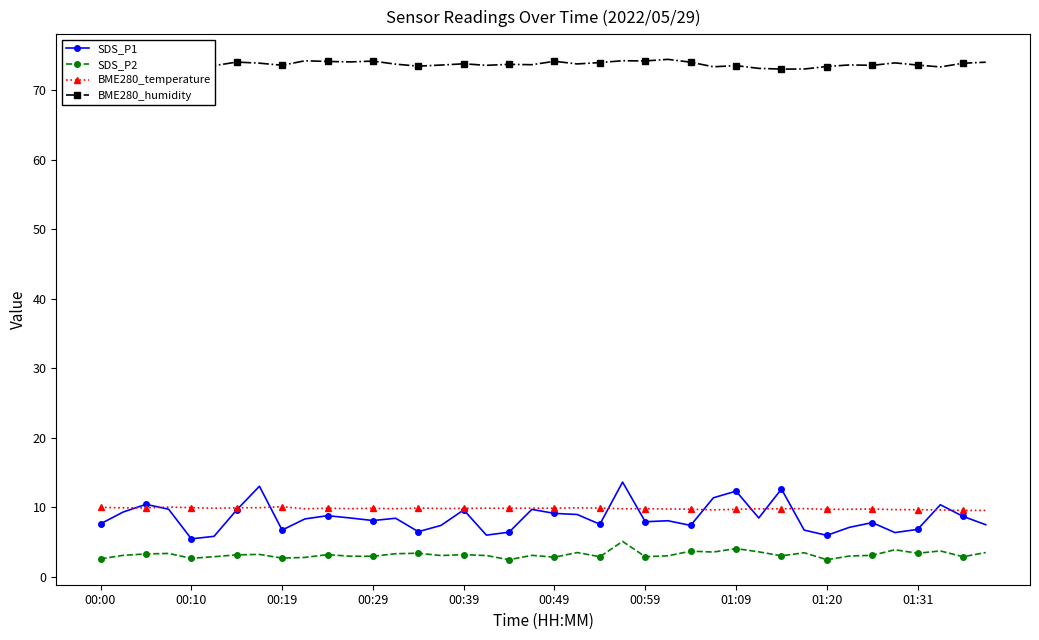

What is the minimum value for SDS_P1?

5.5